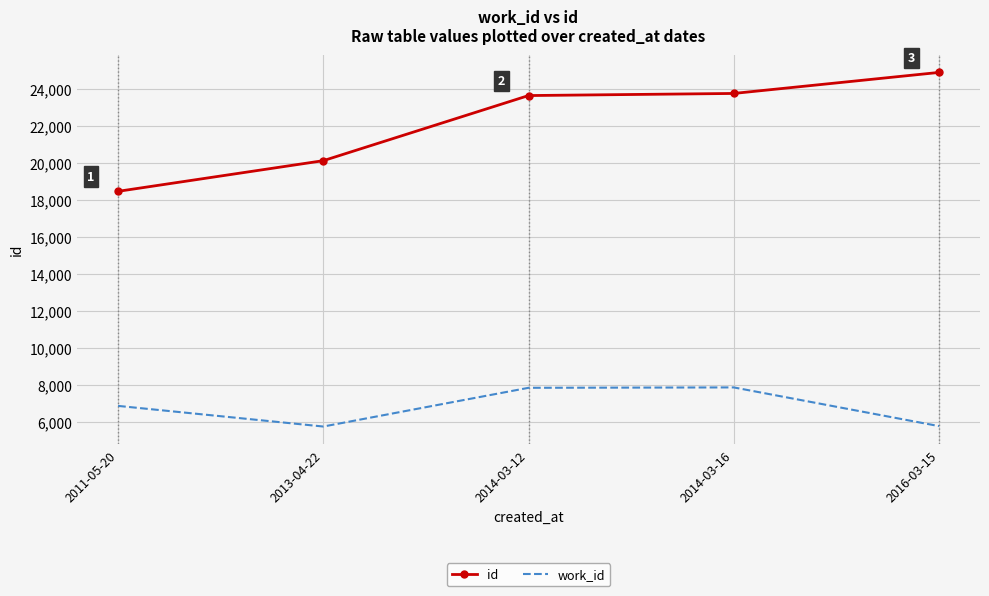

Read the id value at 2011-05-20, to the nearest 50.

18450